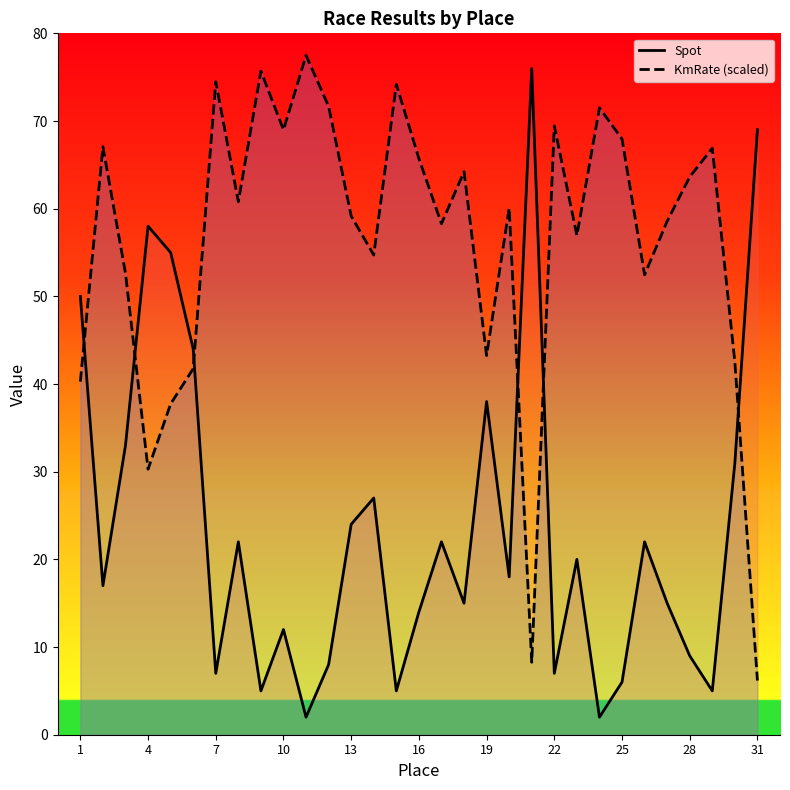

What is the greatest value displayed?

77.5